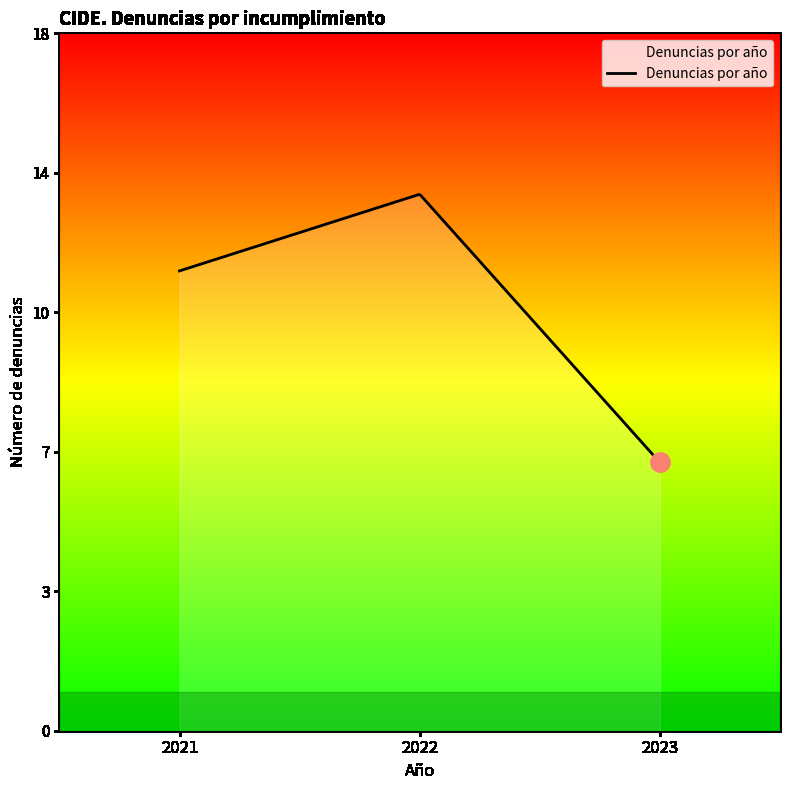

Does the chart display data point markers on the line(s)?

No